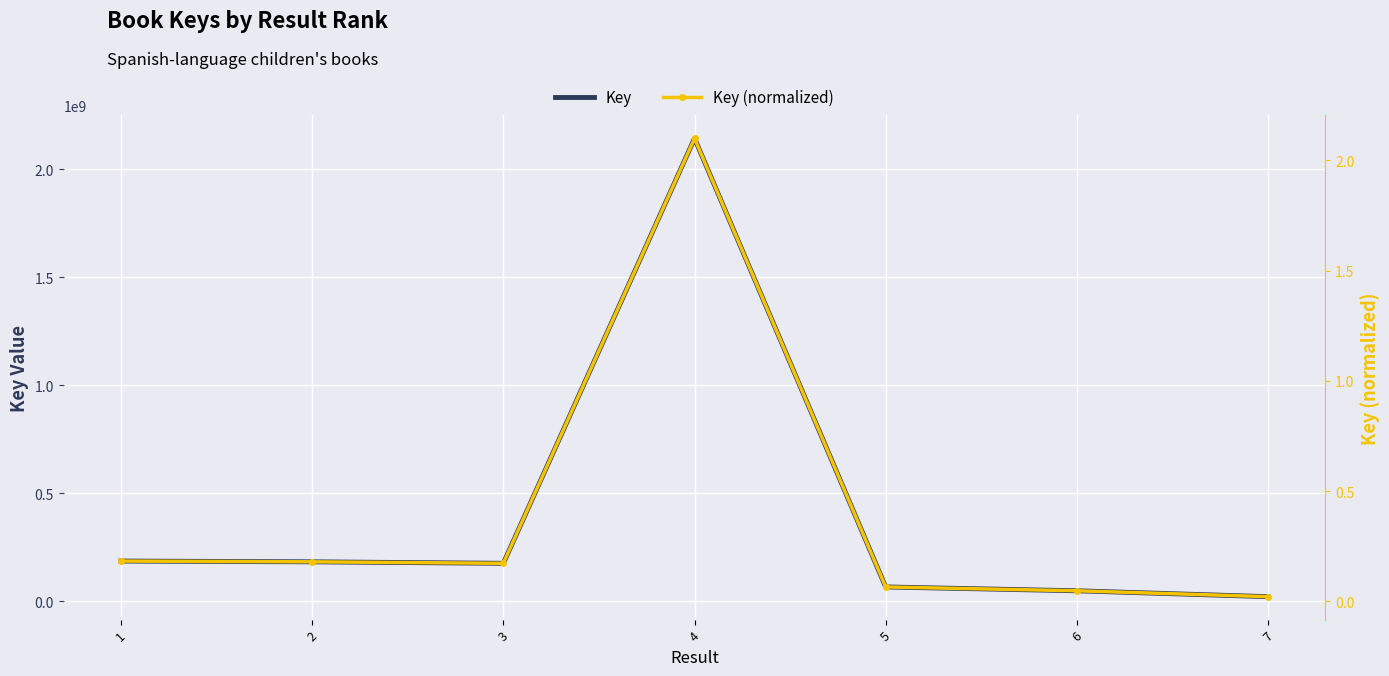

What is the maximum value shown in the chart?

2141735474.0